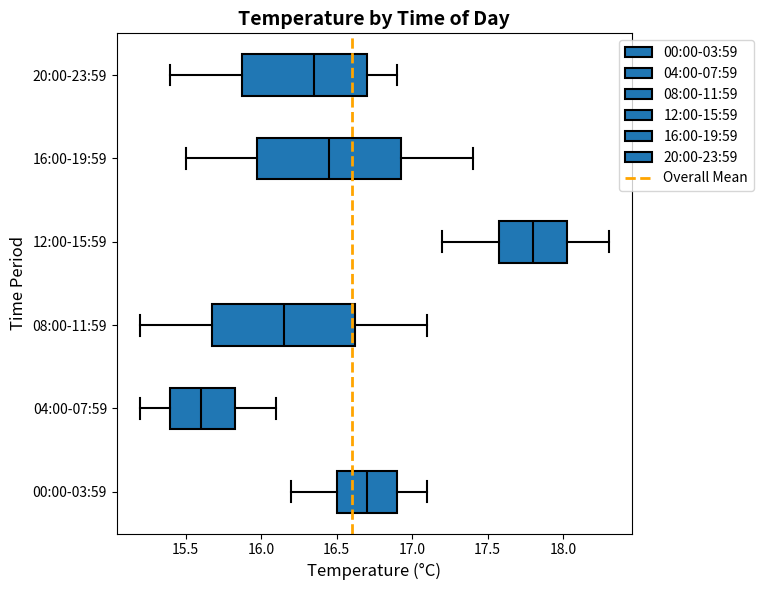

Reading bottom to top, read every box against the x-axis: the position of its median line, the range the box covers, and the ends of its whiskers. The values are not printed on the chart, so give them approximately, as read against the axis.

00:00-03:59: median 16.70, box 16.50 to 16.90, whiskers 16.20 to 17.10
04:00-07:59: median 15.60, box 15.40 to 15.85, whiskers 15.20 to 16.10
08:00-11:59: median 16.15, box 15.70 to 16.65, whiskers 15.20 to 17.10
12:00-15:59: median 17.80, box 17.60 to 18.05, whiskers 17.20 to 18.30
16:00-19:59: median 16.45, box 16.00 to 16.95, whiskers 15.50 to 17.40
20:00-23:59: median 16.35, box 15.90 to 16.70, whiskers 15.40 to 16.90